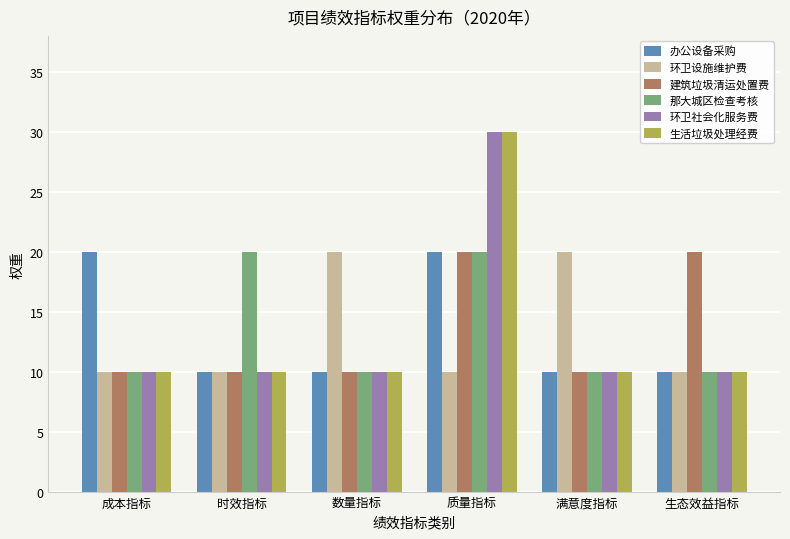

How many bars are there in total?

36